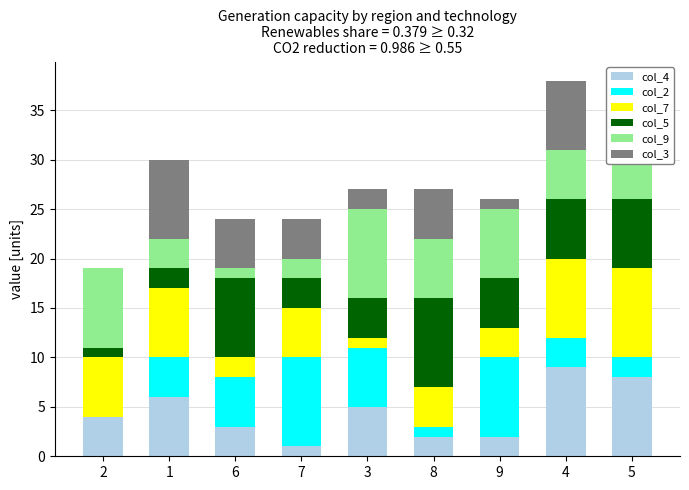

Read the col_2 value at 9.

8